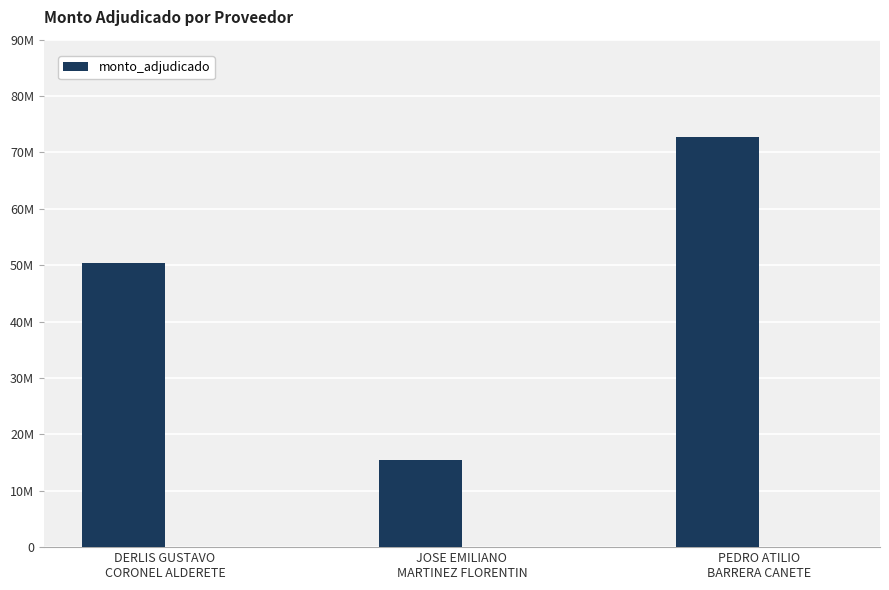

True or false: the data shows 15400000 at JOSE EMILIANO
MARTINEZ FLORENTIN.

True